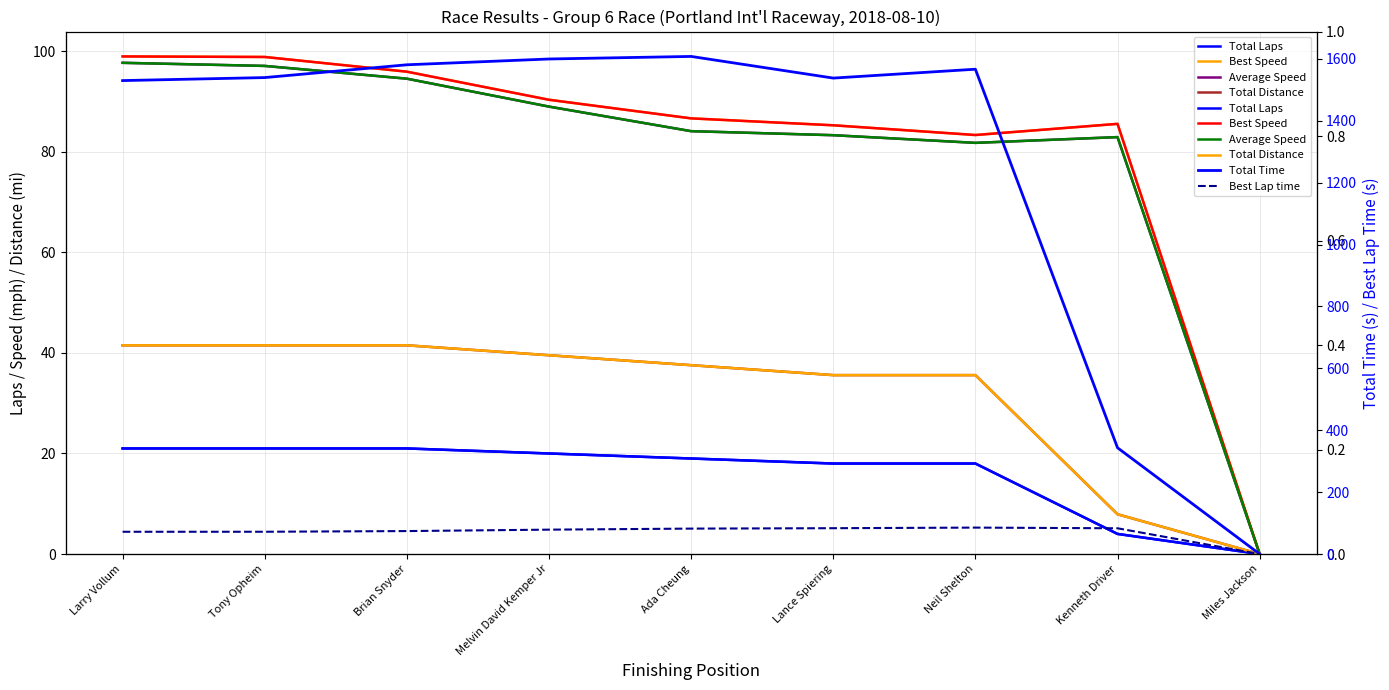

Does the chart display data point markers on the line(s)?

No